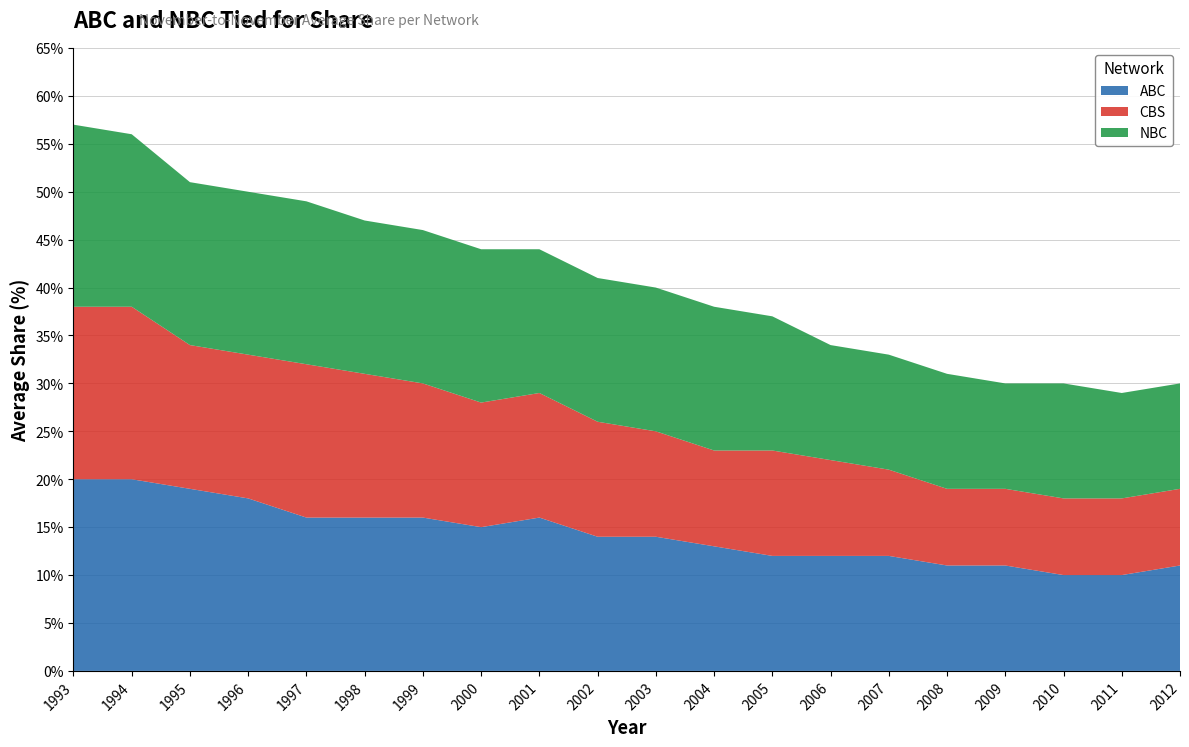

Reading right to left, list all the values displayed in this chart.

ABC: 11	10	10	11	11	12	12	12	13	14	14	16	15	16	16	16	18	19	20	20
CBS: 8	8	8	8	8	9	10	11	10	11	12	13	13	14	15	16	15	15	18	18
NBC: 11	11	12	11	12	12	12	14	15	15	15	15	16	16	16	17	17	17	18	19